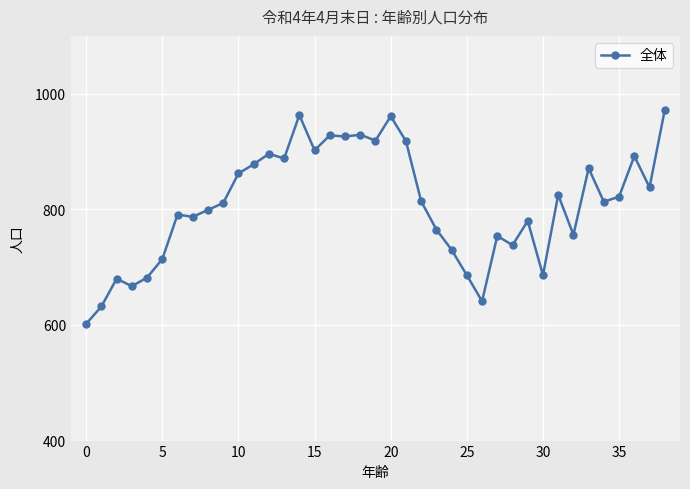

What is the value of the 30th point from the left?

780